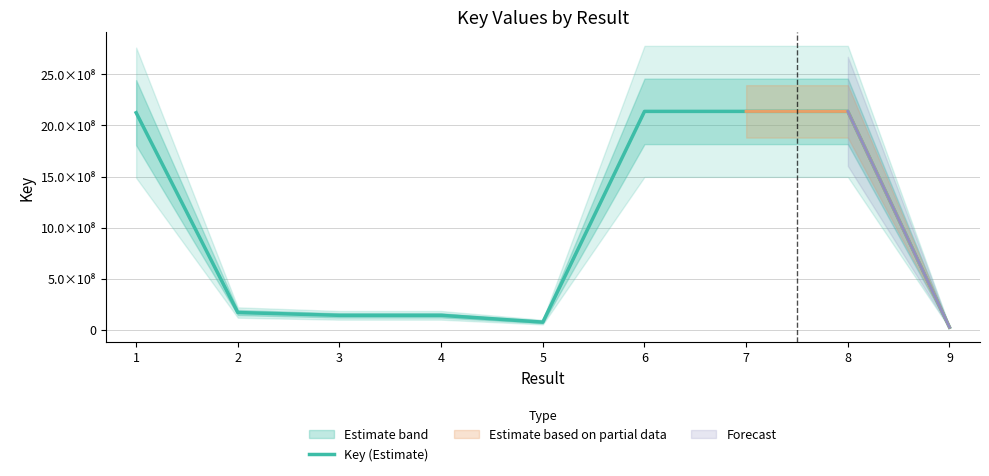

Reading right to left, transcribe all the data shown in this chart.

24095047	2137659442	2137706374	2137654590	74500552	141023630	141023664	168487287	2124657882